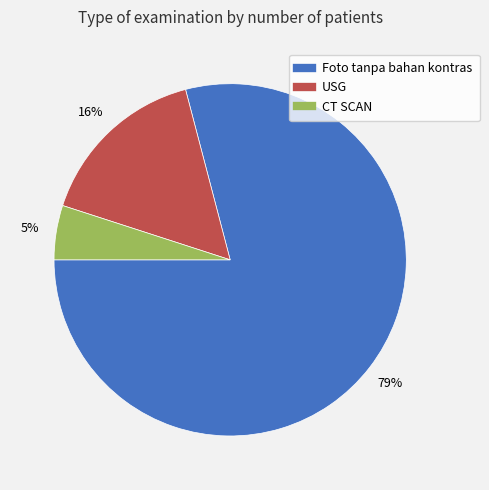

Combined, do CT SCAN and USG account for over 50%?

No